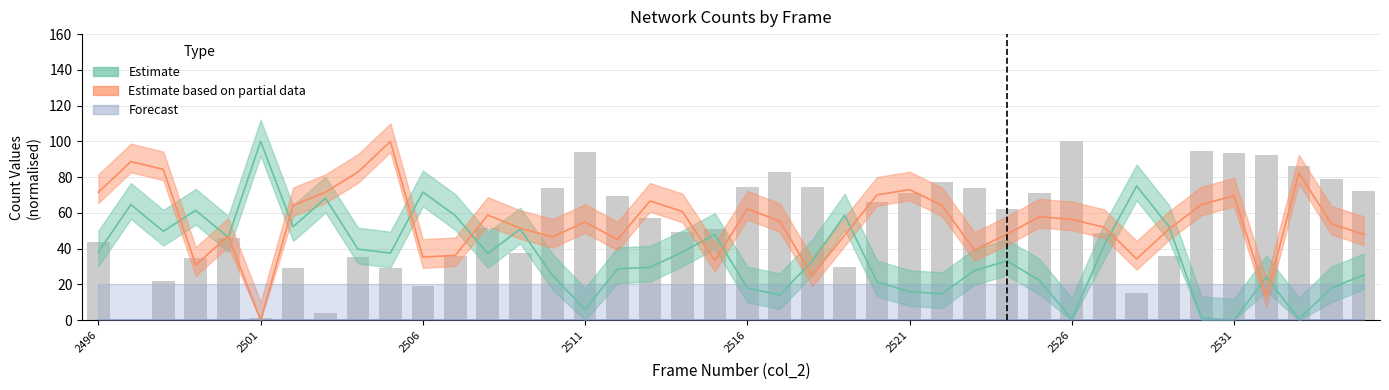

What is the maximum value shown in the chart?

100.0